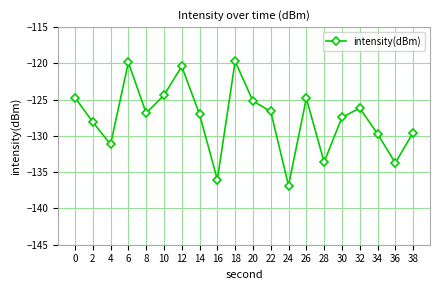

What is the change in value from 6 to 32?

-6.3